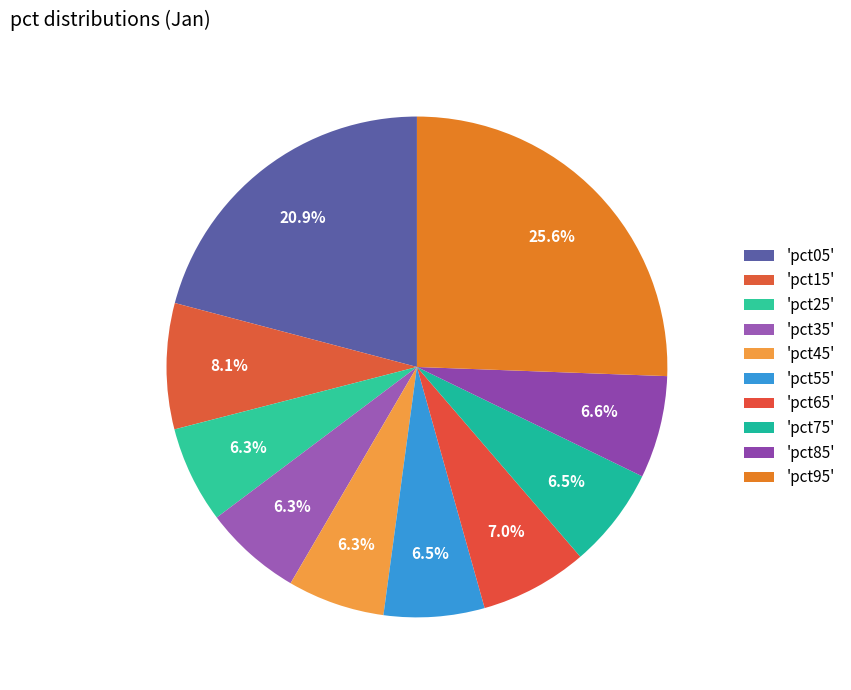

Count the number of slices in the pie.

10